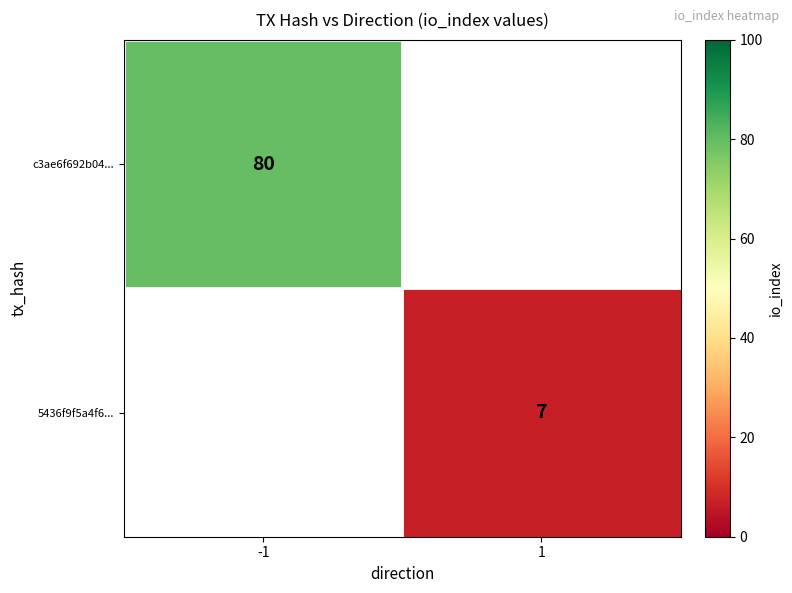

Count the number of categories in the chart.

2